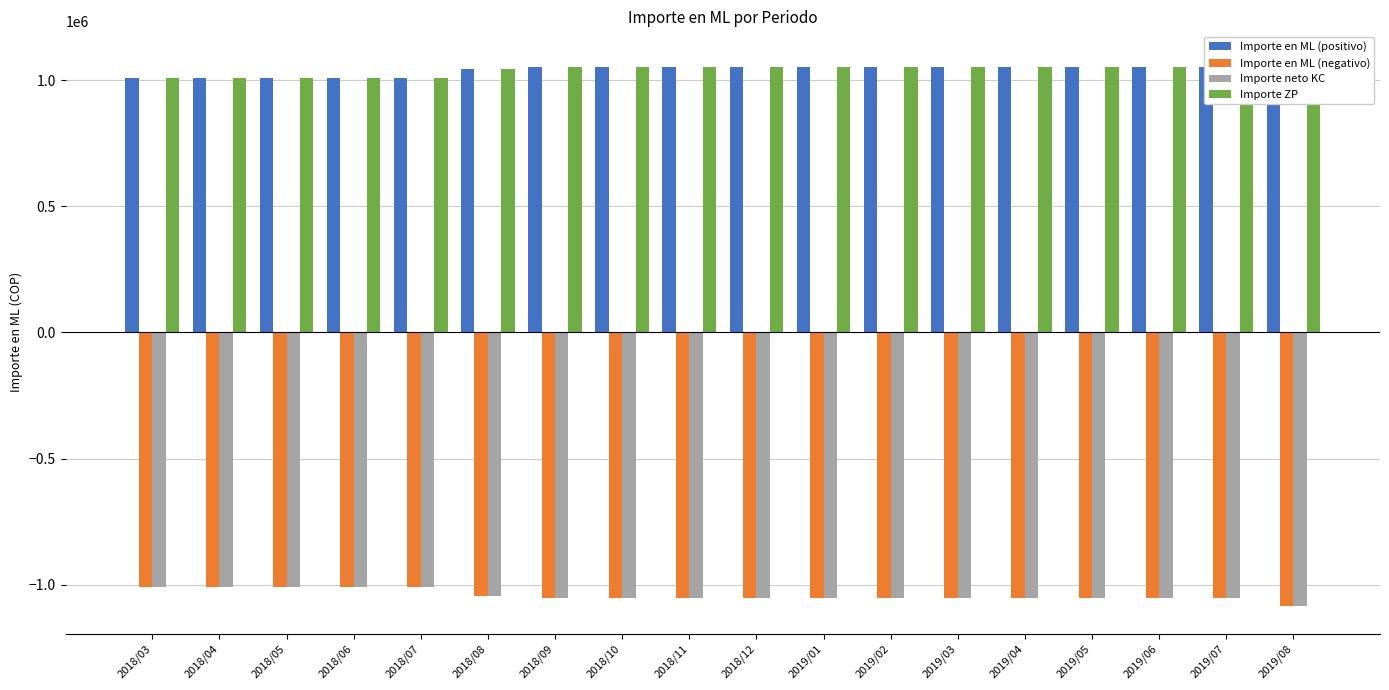

What is the average value of the Importe neto KC series?

-1041166